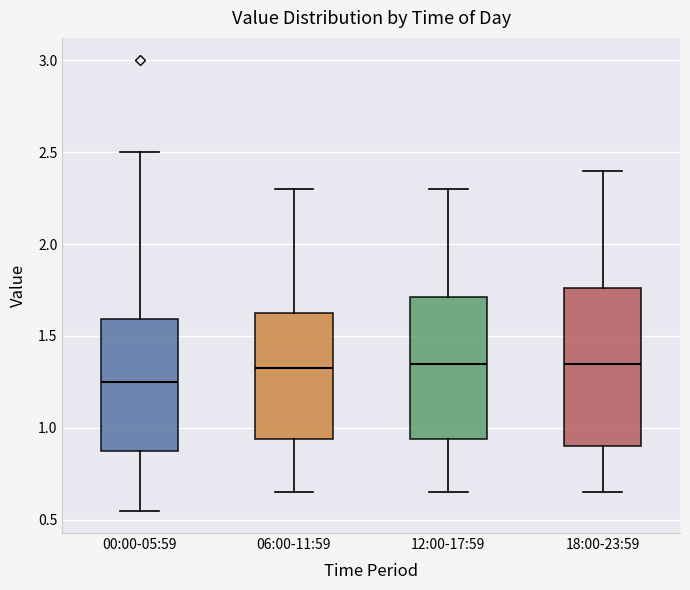

Where does the lower whisker of the box for 12:00-17:59 end on the y-axis? The values are not printed on the chart, so give them approximately, as read against the axis.

0.65